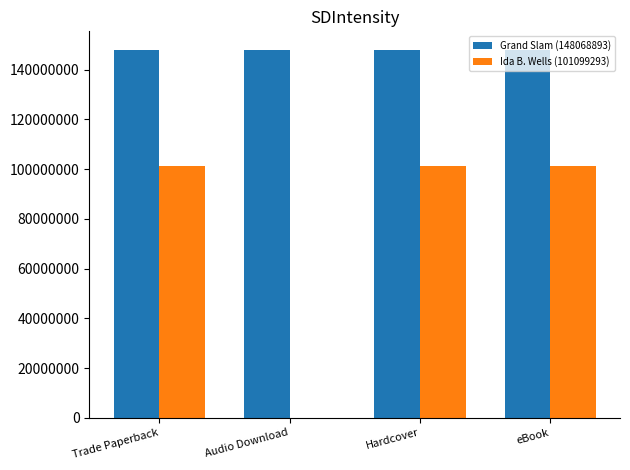

True or false: Grand Slam (148068893) has a value of 148068893 at Audio Download.

True